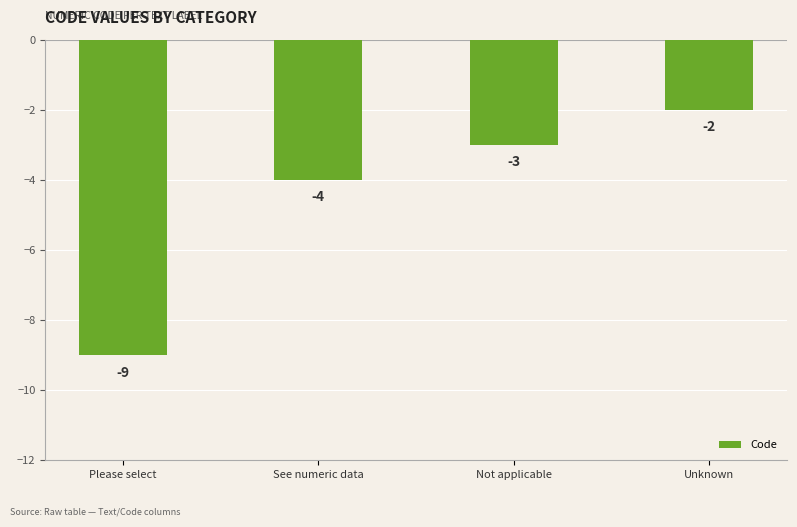

What is the approximate value at See numeric data?

-4